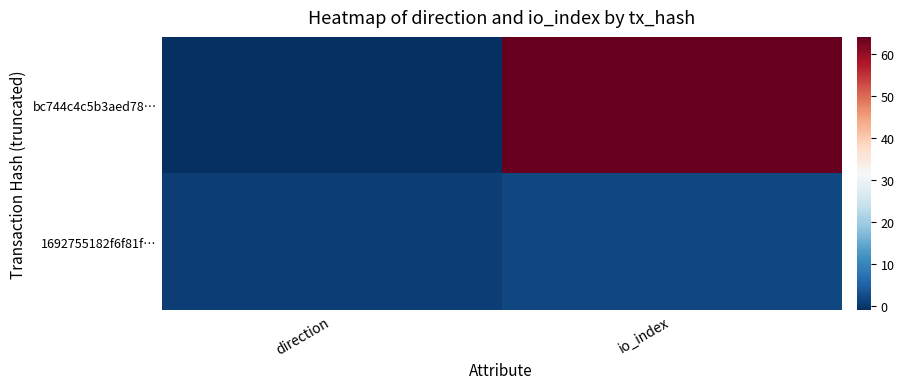

What is the difference between the highest and lowest values at direction?

2